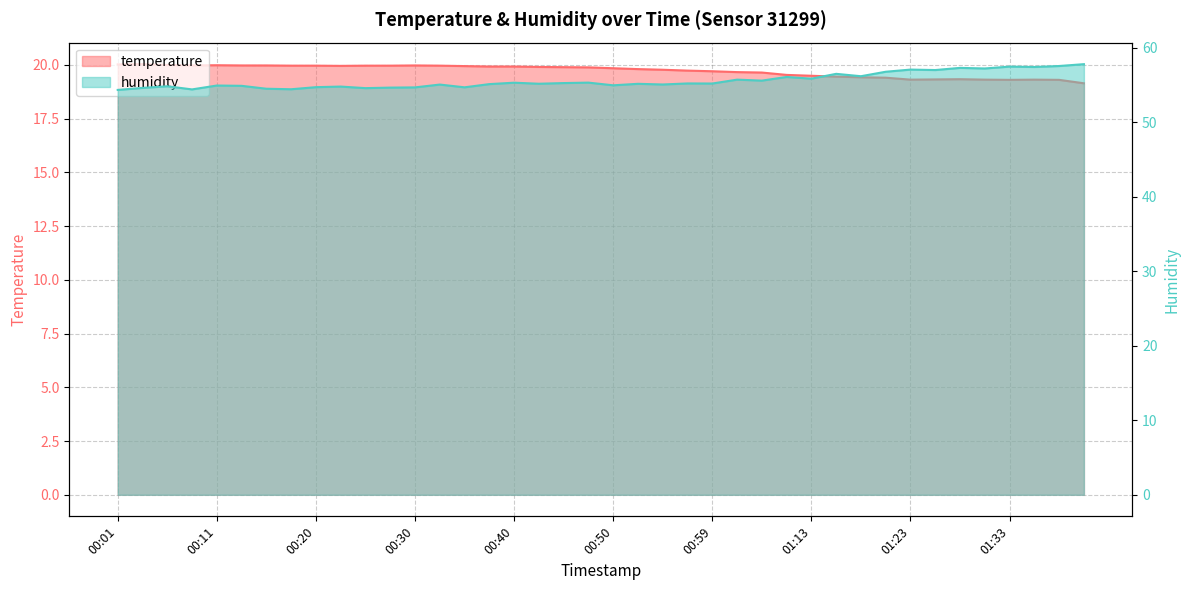

Rank the series by their average value, from lowest to highest.

temperature, humidity